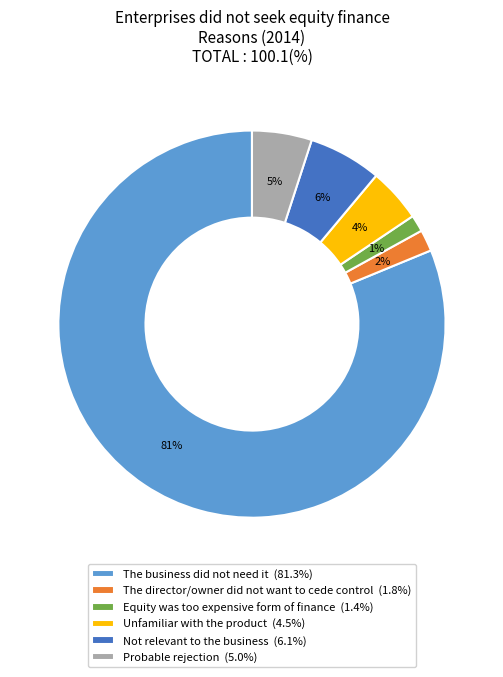

How many segments does this pie chart have?

6